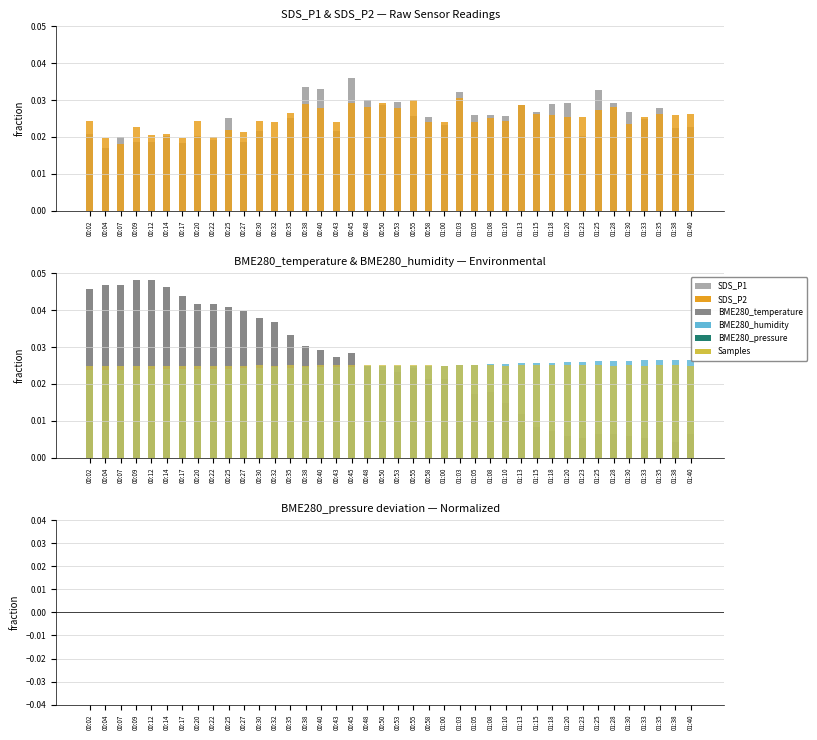

Which category has the highest value across all series?

00:09